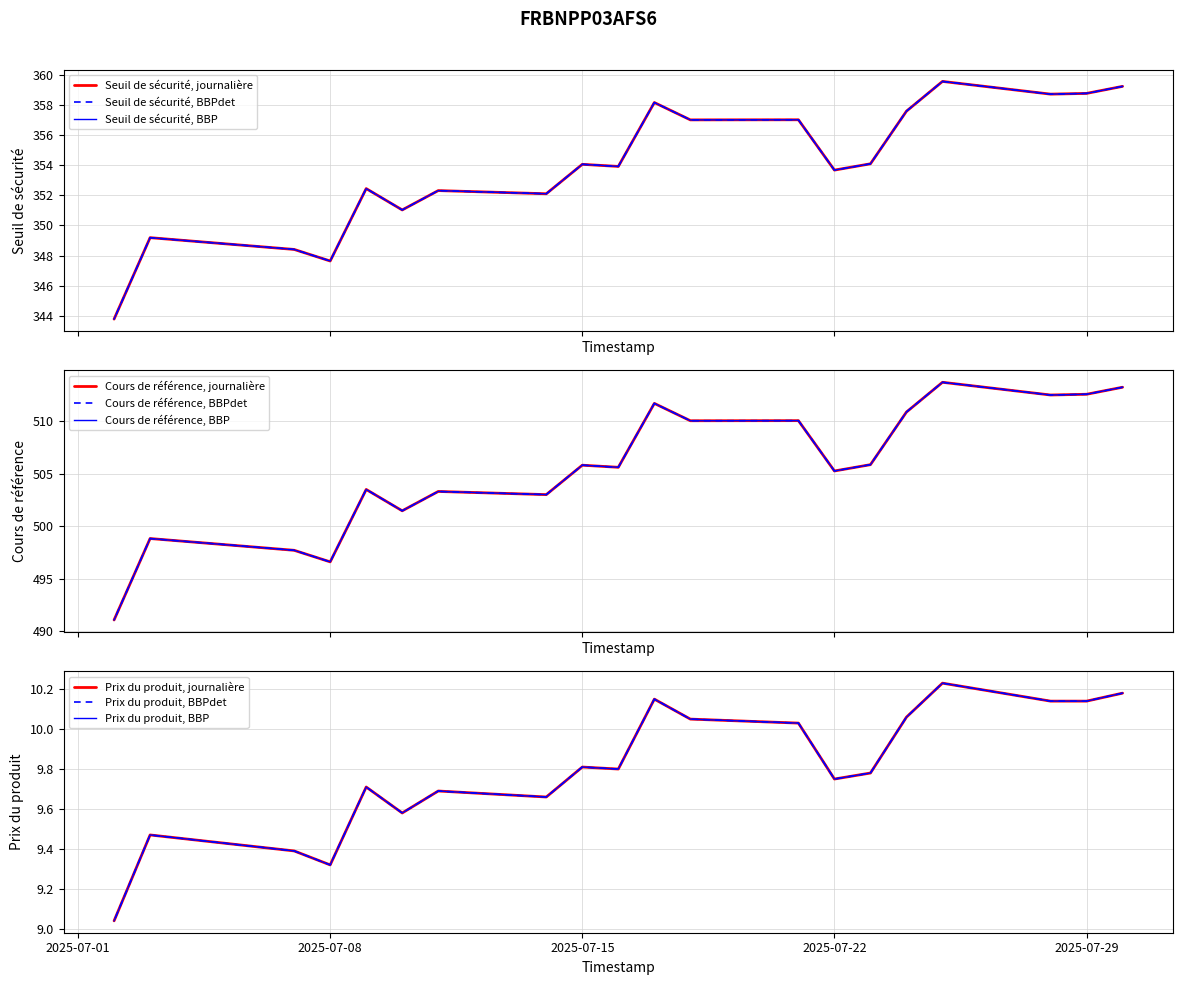

The value of Prix du produit at 2025-07-10 is 9.6. True or false?

True